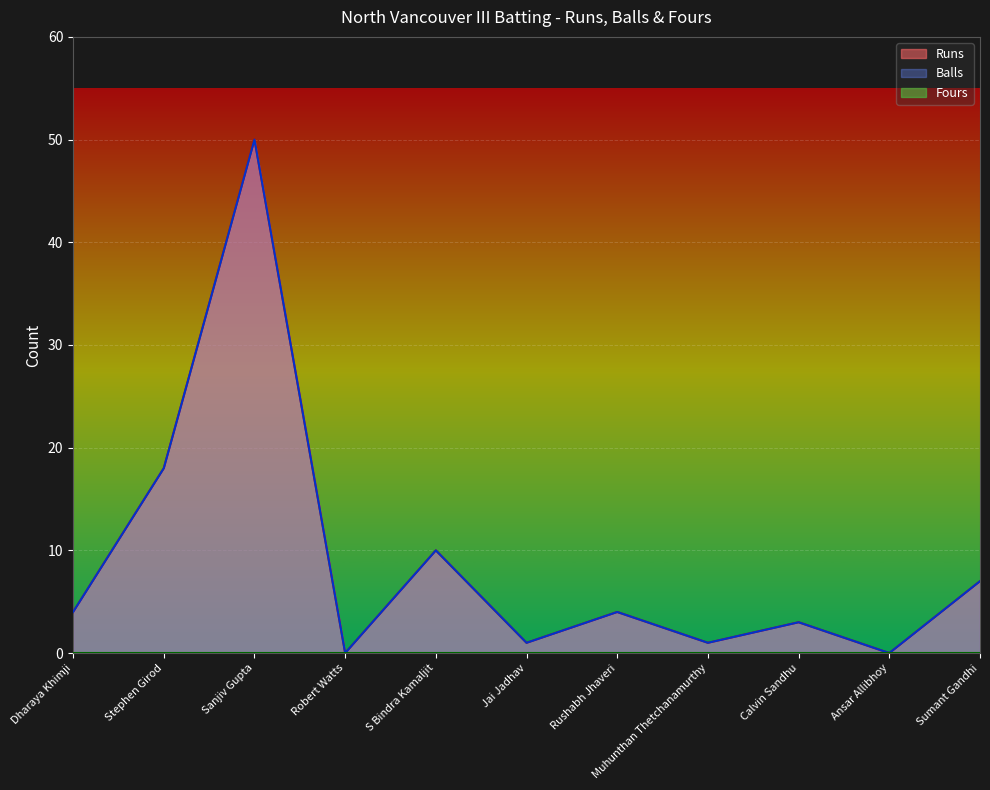

Is it true that Runs equals 4 at Dharaya Khimji?

True